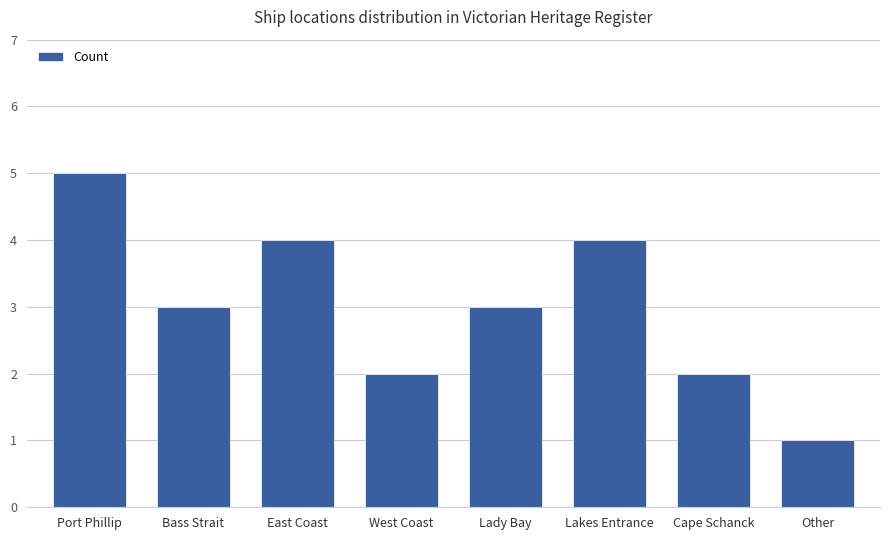

Reading left to right, list all the values displayed in this chart.

Port Phillip=5	Bass Strait=3	East Coast=4	West Coast=2	Lady Bay=3	Lakes Entrance=4	Cape Schanck=2	Other=1